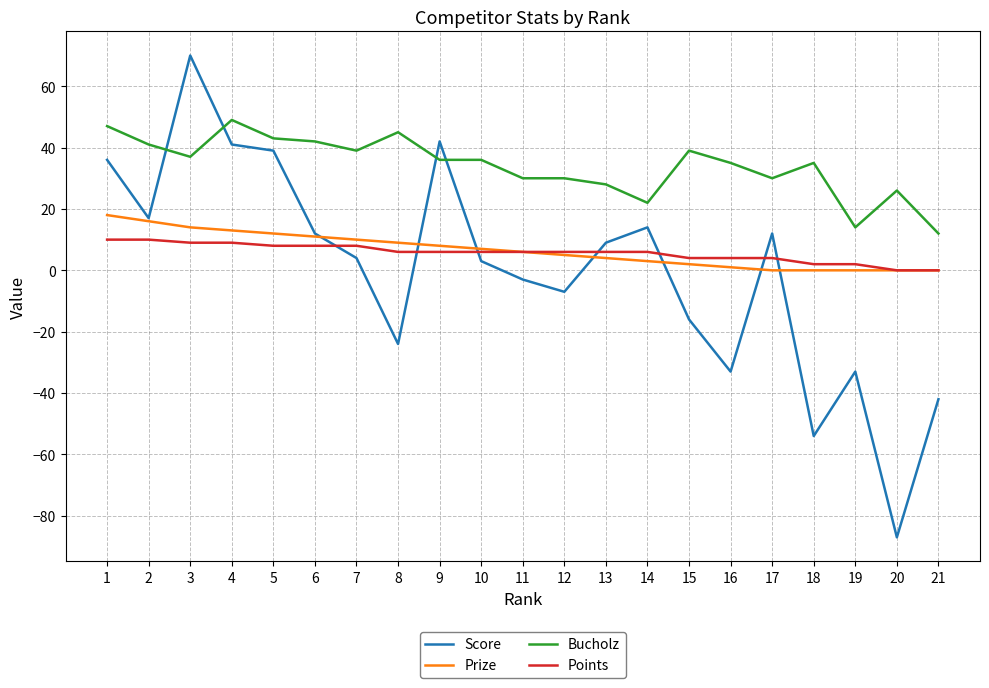

The Score series shows -33 at 16. True or false?

True